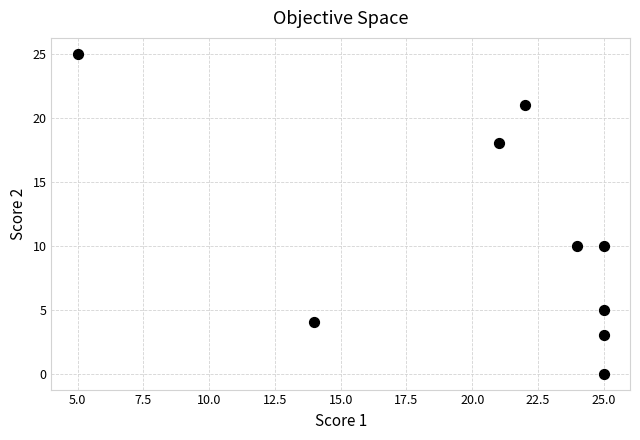

What is the range of Y values (max minus min)?

25